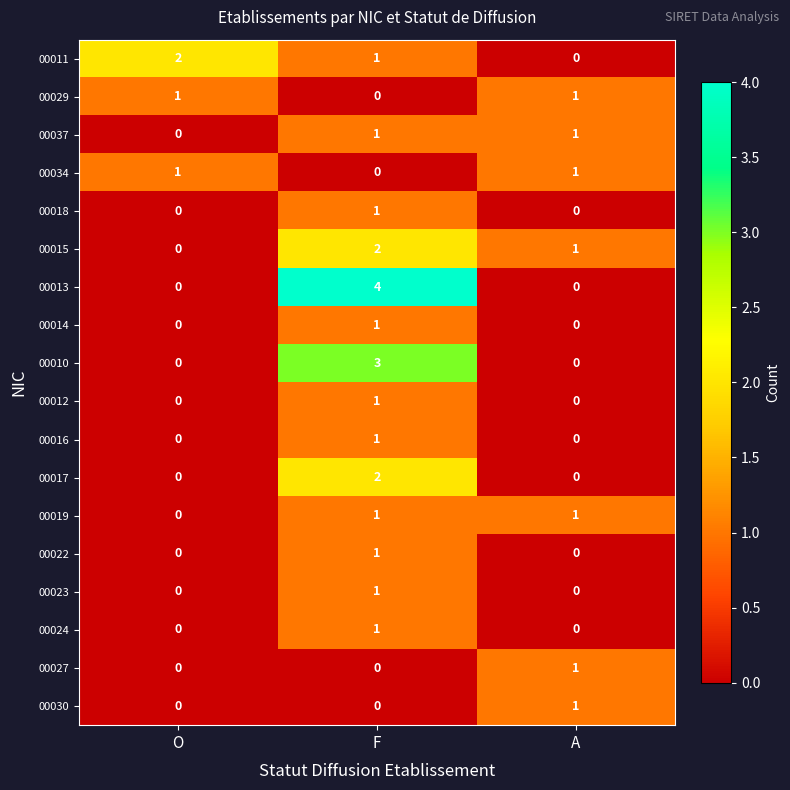

Which series changed the most between F and A?

00013